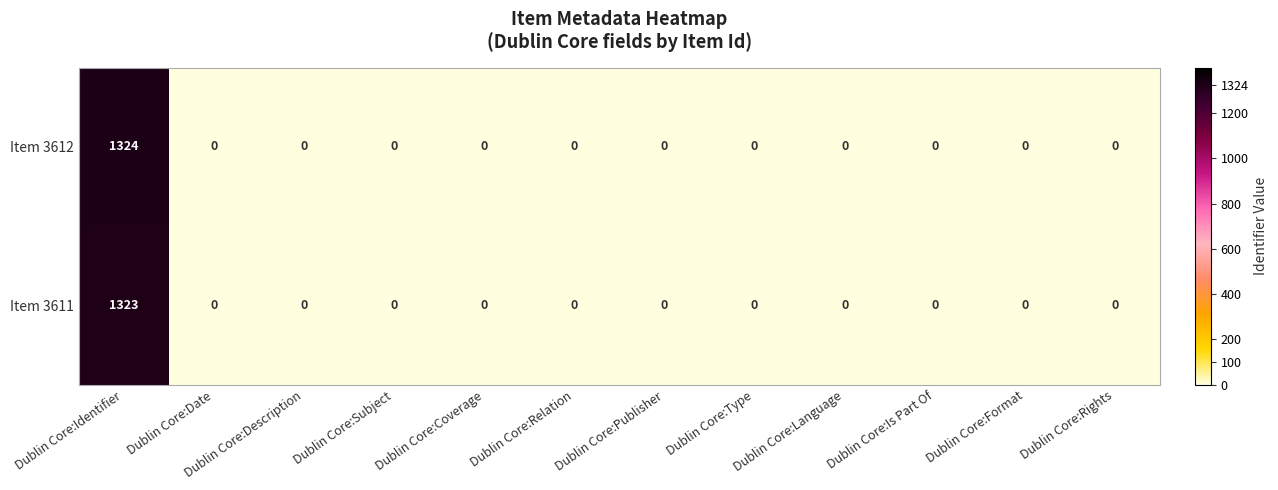

Between Dublin Core:Identifier and Dublin Core:Format, which series saw the biggest shift?

Item 3612